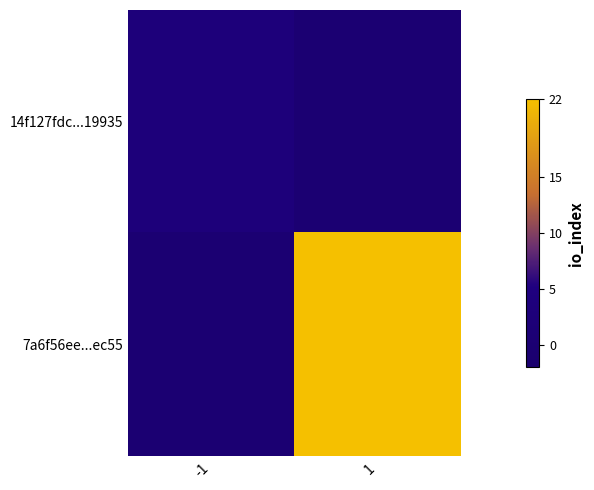

Which series has the widest spread of values?

7a6f56ee...ec55